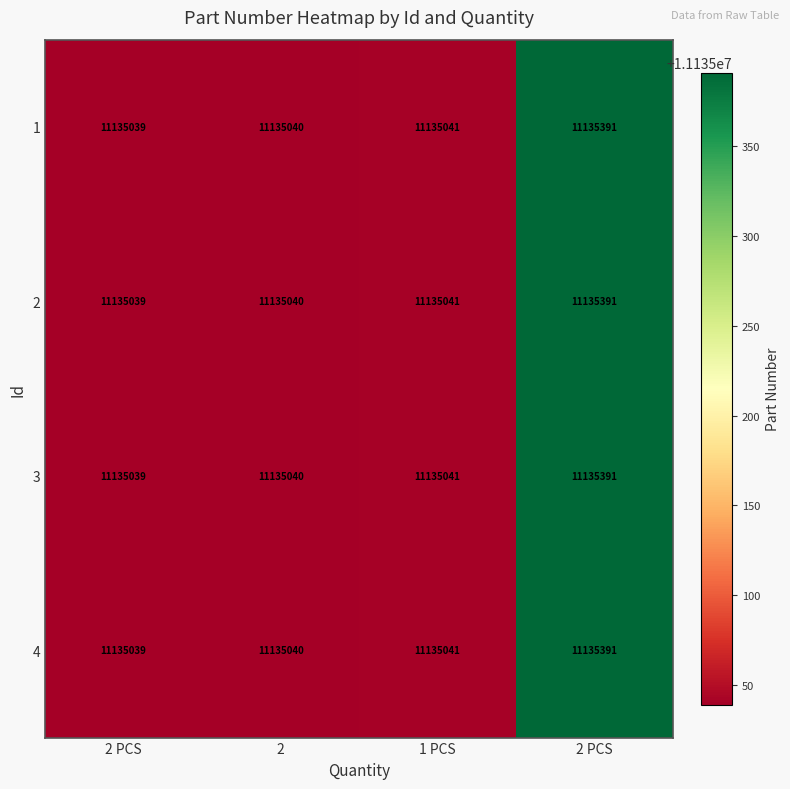

At which category is the sum across all series the highest?

2 PCS